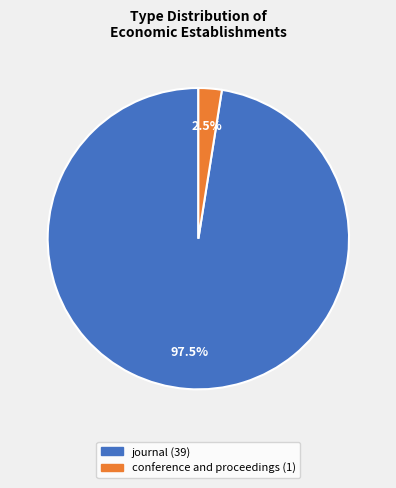

Which slice represents more than half of the pie?

journal